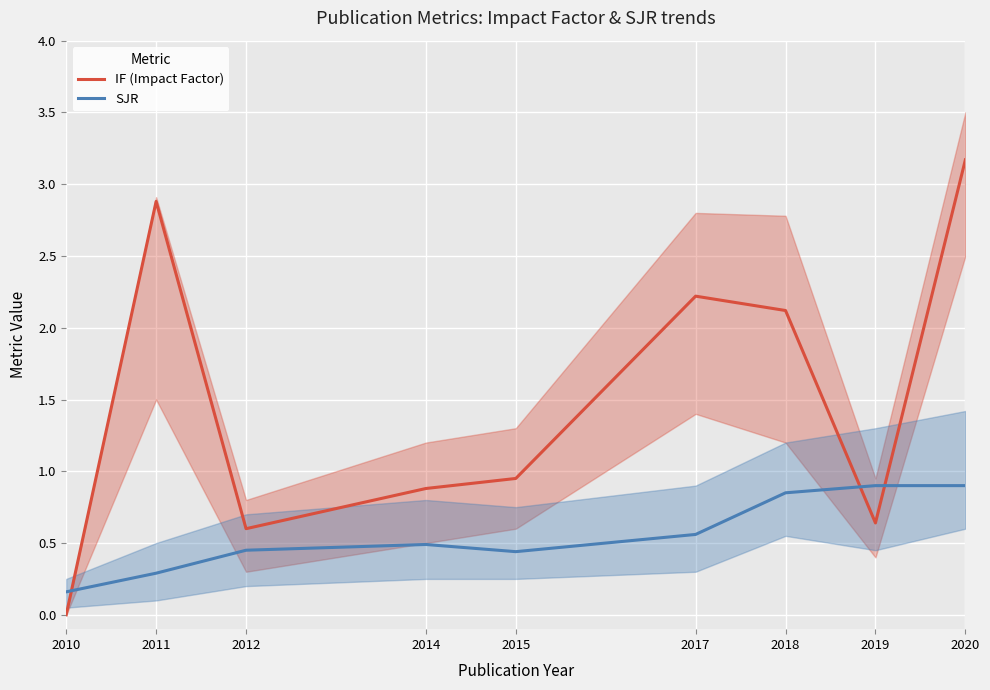

Is the value of SJR at 2018 greater than the value of IF (Impact Factor) at 2015?

No